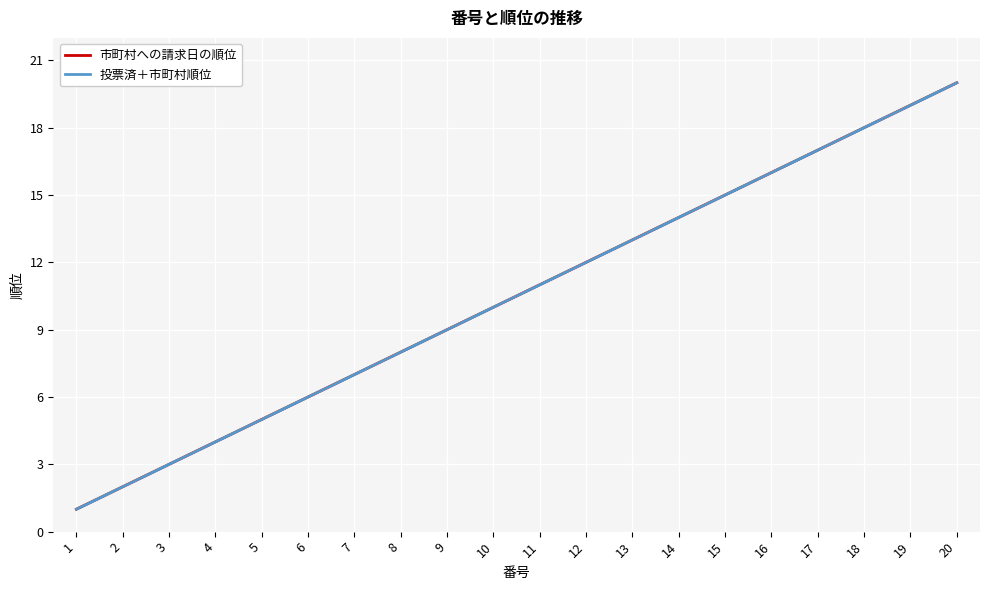

Does the chart display data point markers on the line(s)?

No